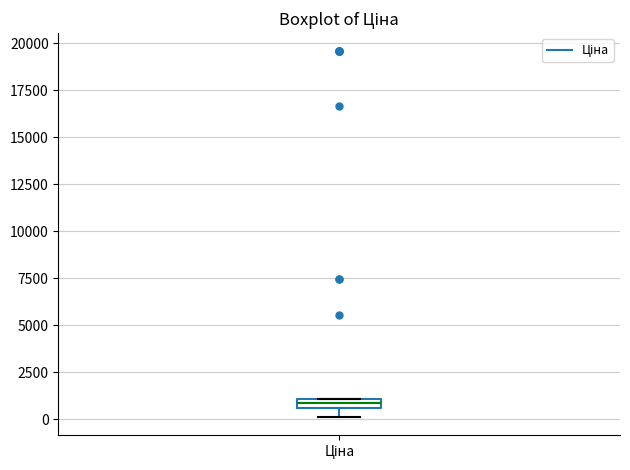

Where is the upper edge of the box for Ціна on the y-axis? The values are not printed on the chart, so give them approximately, as read against the axis.

1000